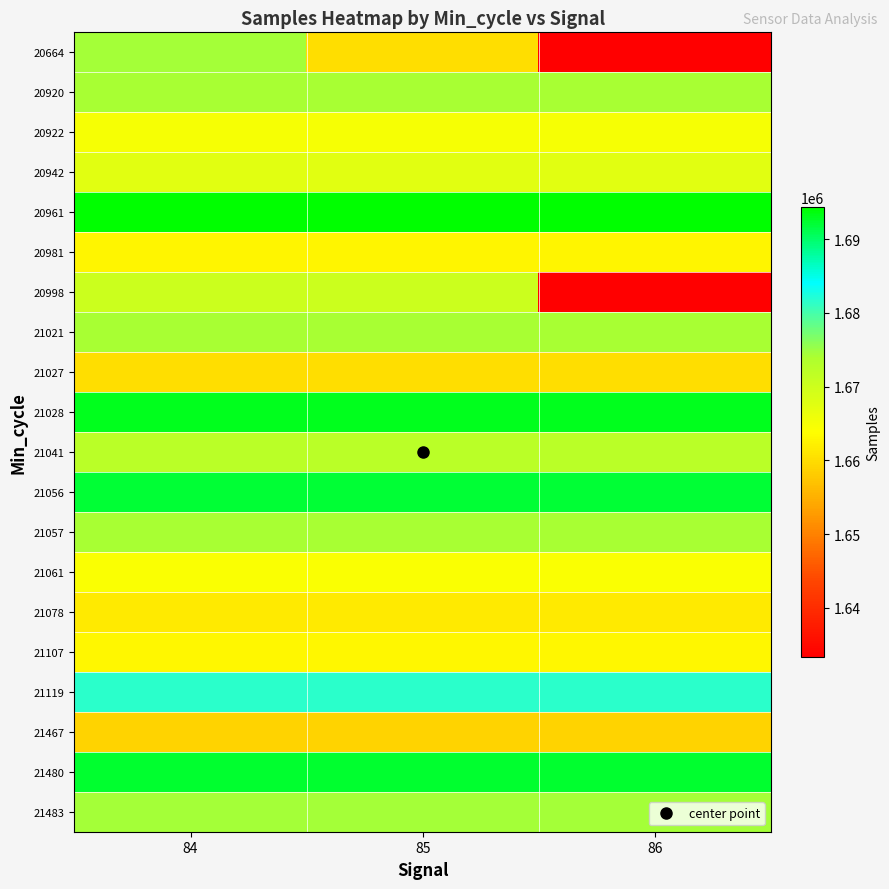

Rank the series at 86 from lowest to highest value.

20664, 20998, 21467, 21027, 21078, 20981, 21107, 21061, 20922, 20942, 21041, 21057, 20920, 21021, 21483, 21119, 21056, 21480, 21028, 20961